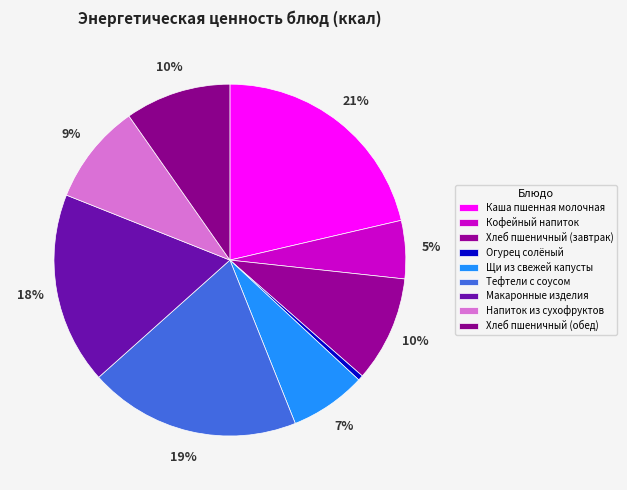

How many slices are in this pie chart?

9